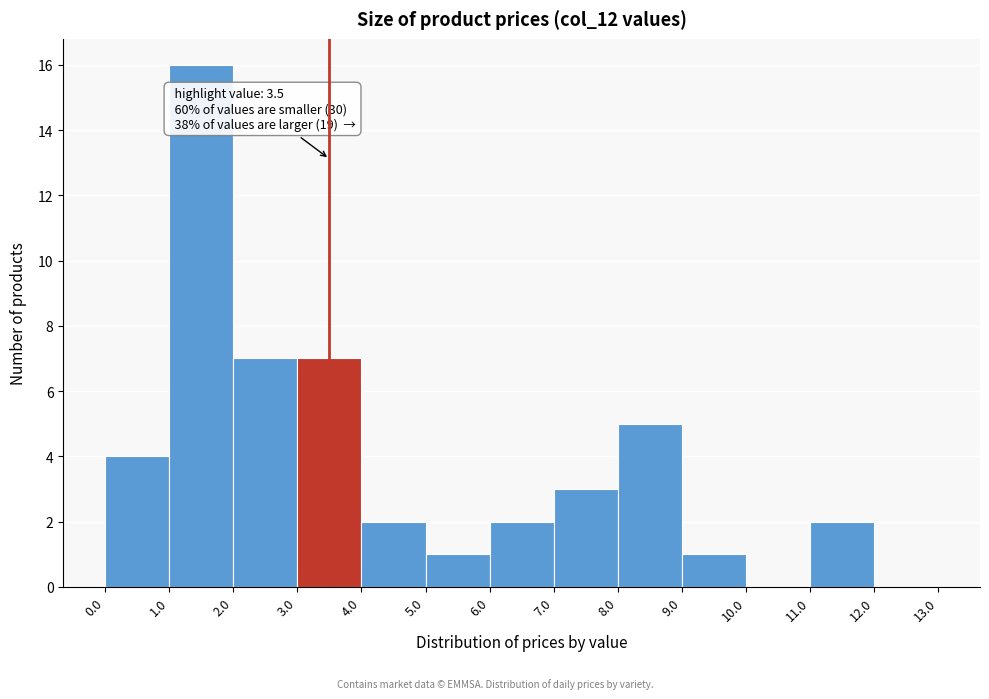

Which range on the x-axis has the tallest bar?

1.0 to 2.0